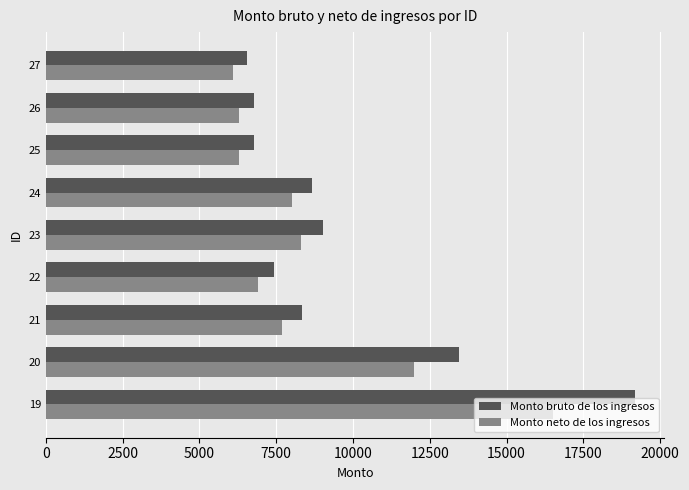

Between 21 and 26, which series saw the biggest shift?

Monto bruto de los ingresos